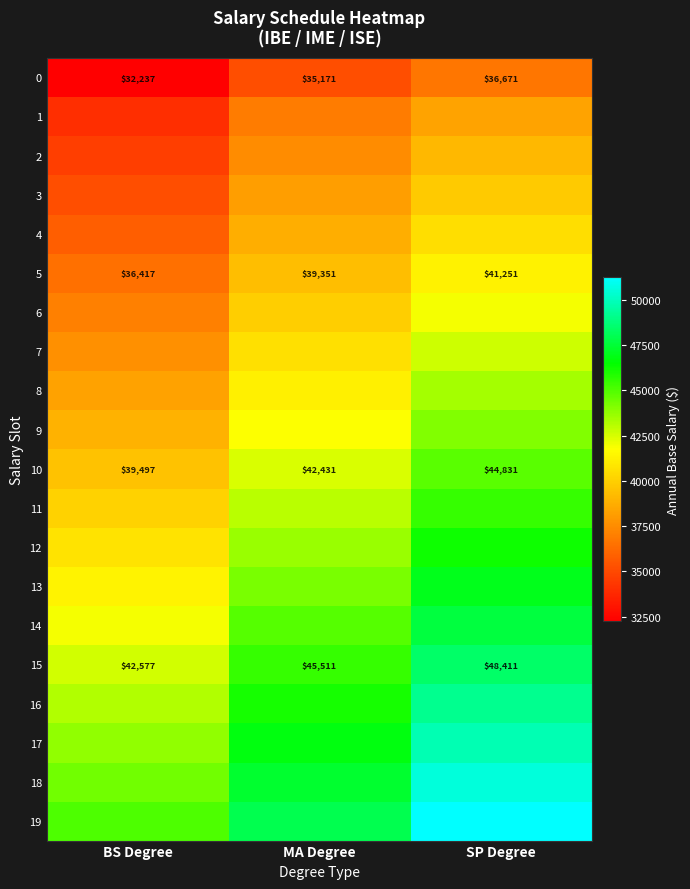

True or false: 10 has a value of 61121 at SP Degree.

False